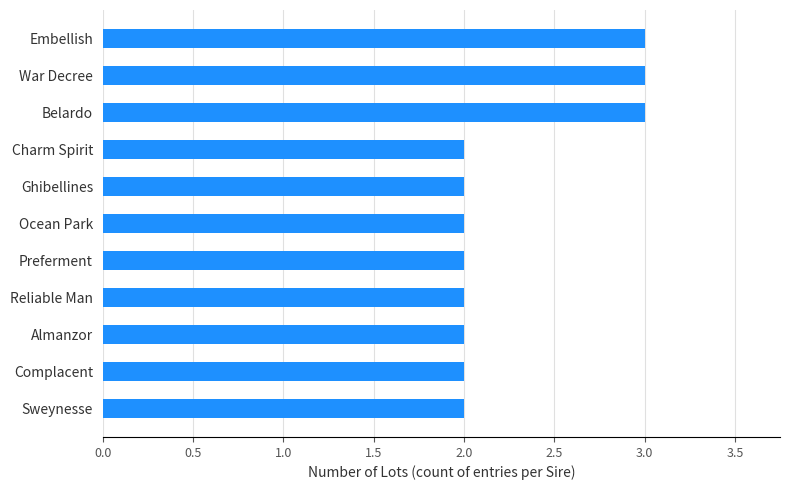

What is the greatest value displayed?

3